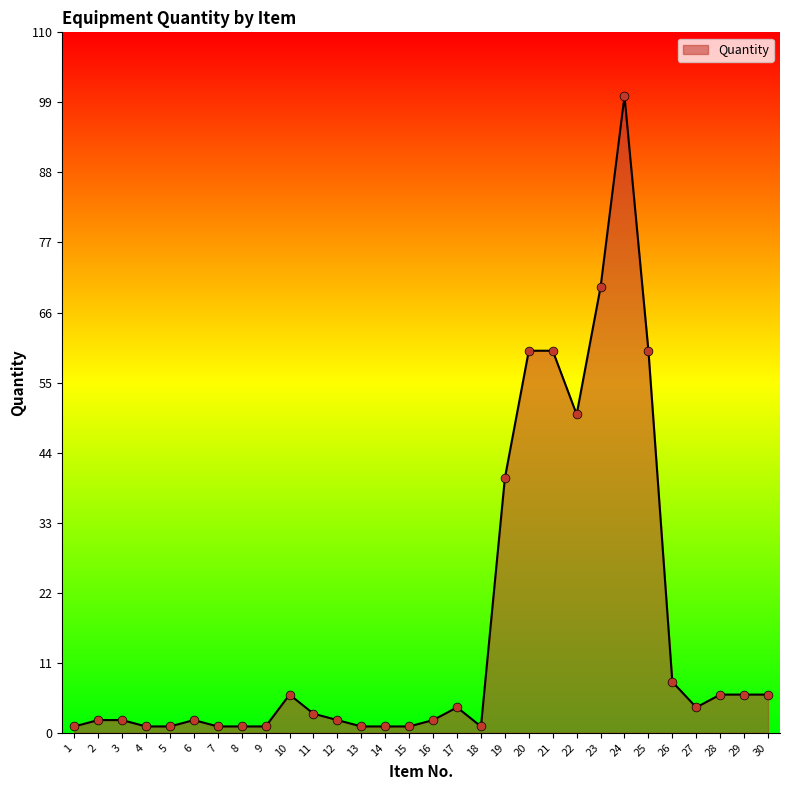

What is the ratio of the value at 22 to the value at 10?

8.3